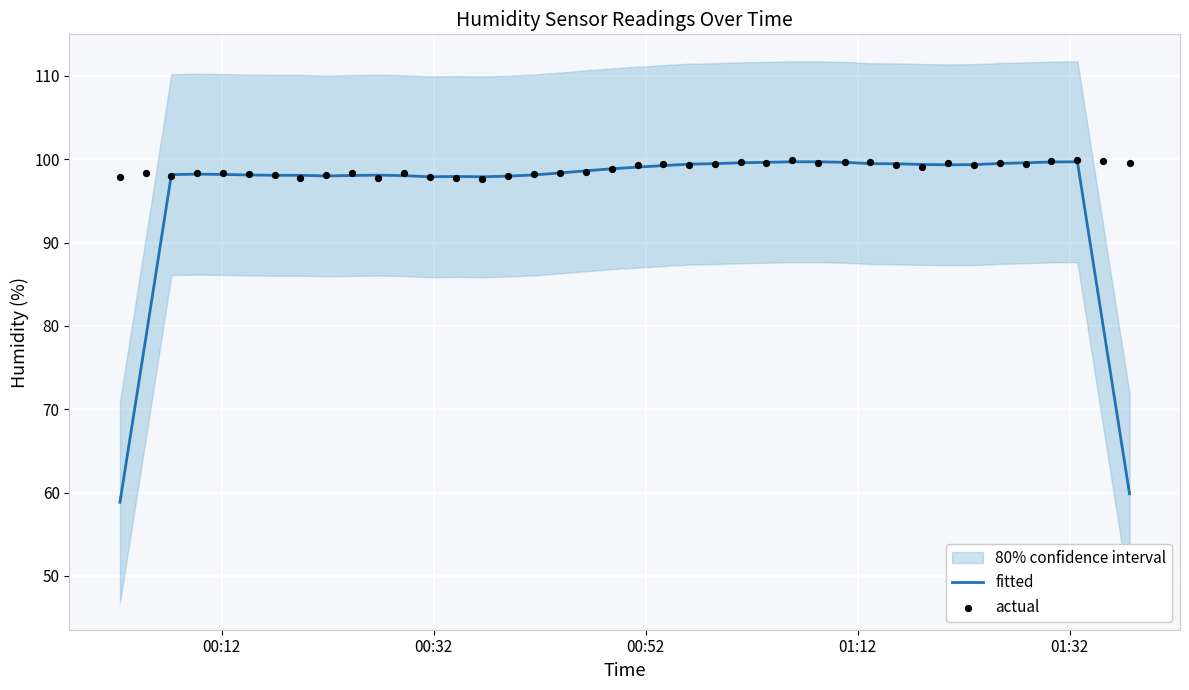

Which series has the widest spread of Y values?

fitted